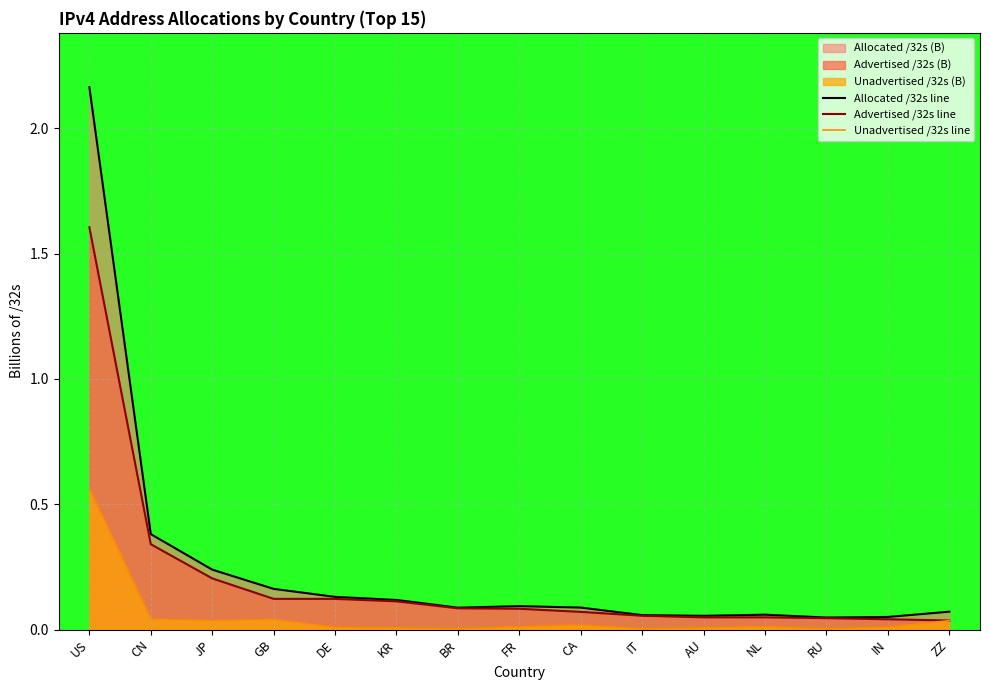

How many data points does each series have?

15